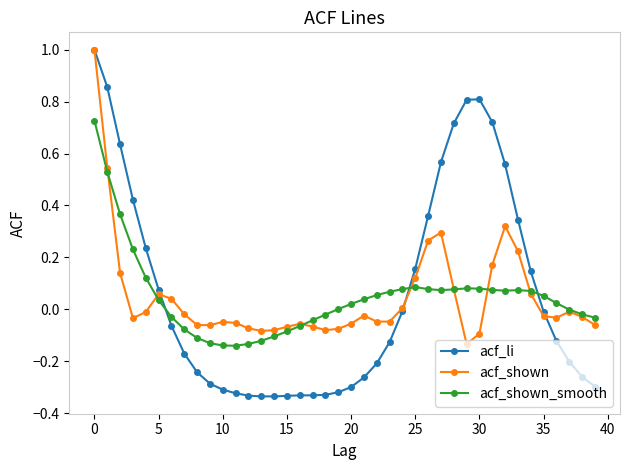

What is the maximum value for acf_li?

1.0